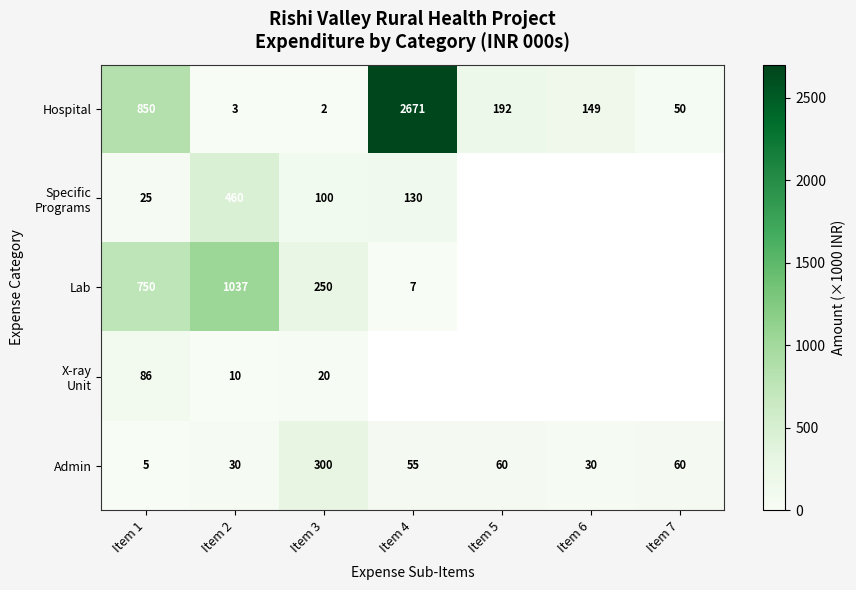

What is the highest value of the Admin series?

300